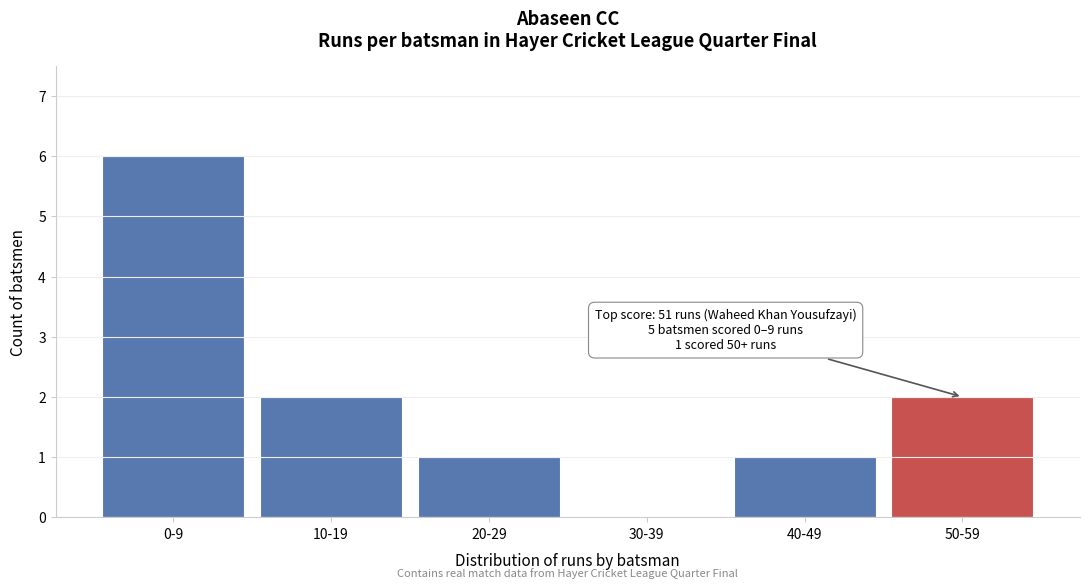

Reading left to right, list all the values displayed in this chart.

0-9=6	10-19=2	20-29=1	30-39=0	40-49=1	50-59=2